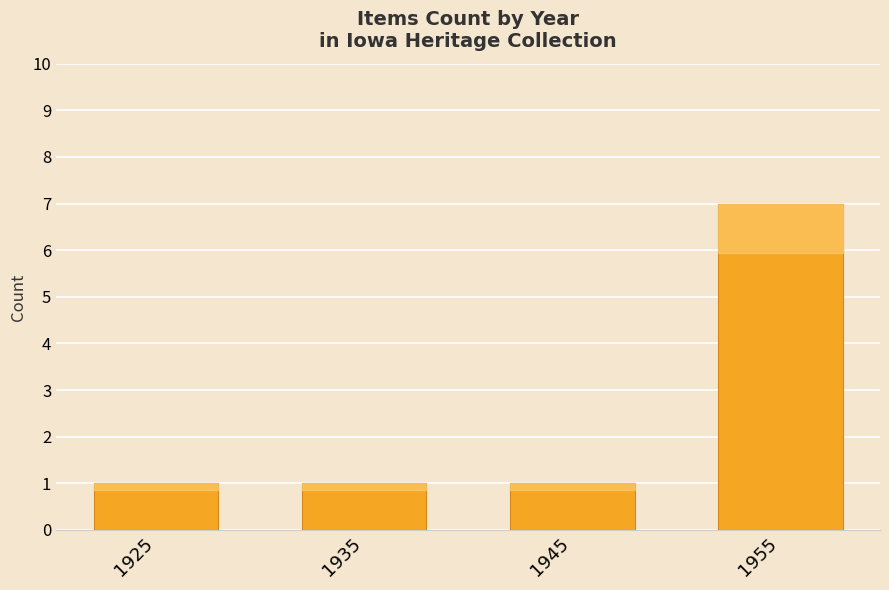

True or false: the data shows 10 at 1955.

False